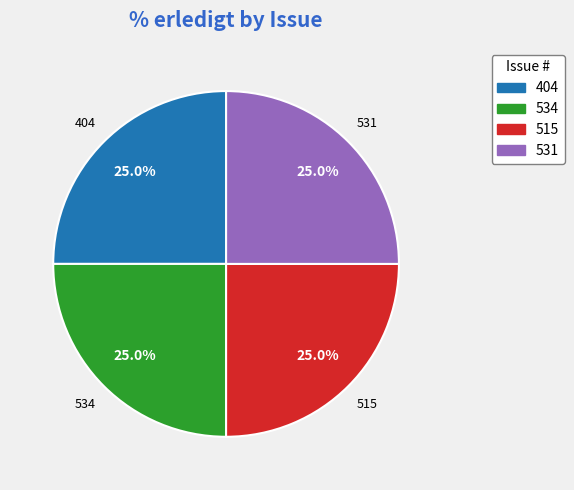

How much of the chart is everything except 404?

75.0%